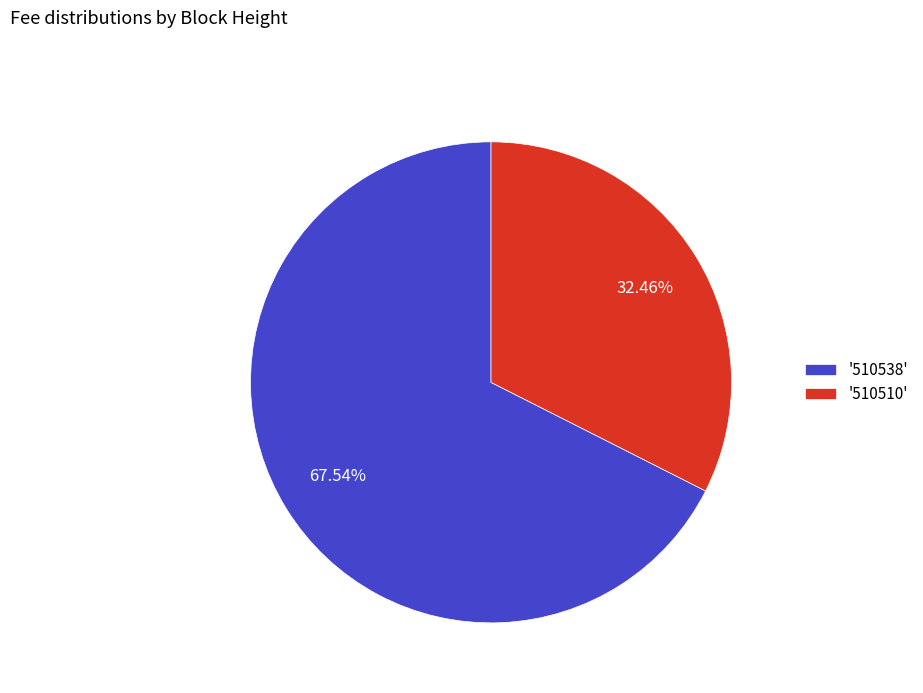

Rank the categories by value from highest to lowest.

'510538', '510510'